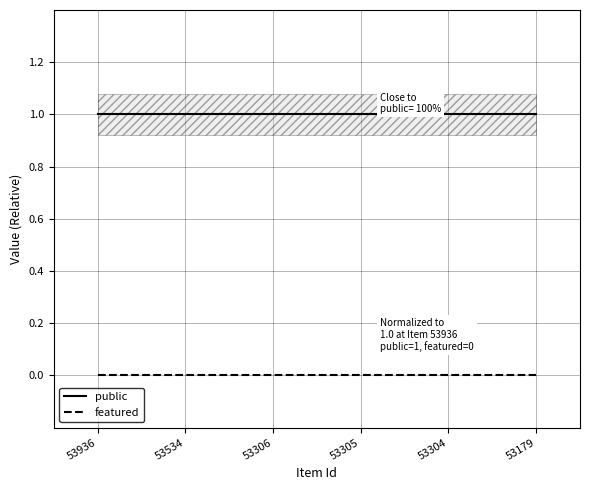

True or false: public and featured intersect in this chart.

False